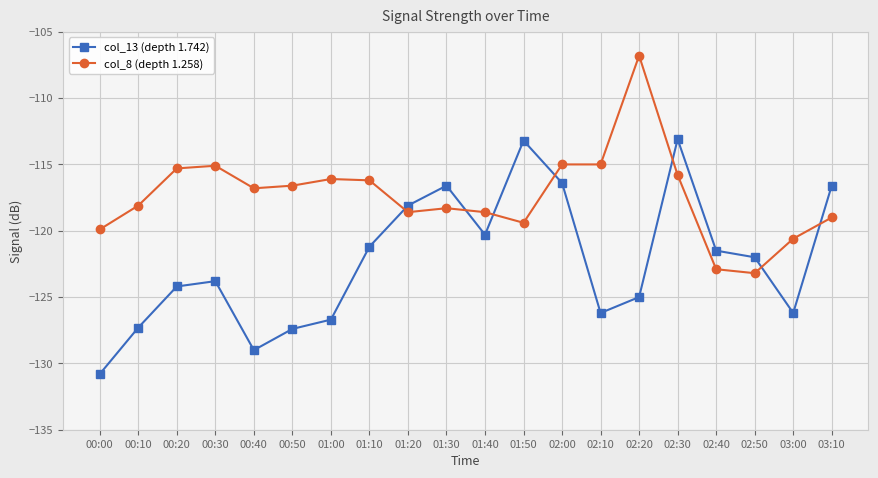

What is the difference between the col_13 (depth 1.742) values at 02:00 and 03:00?

9.8